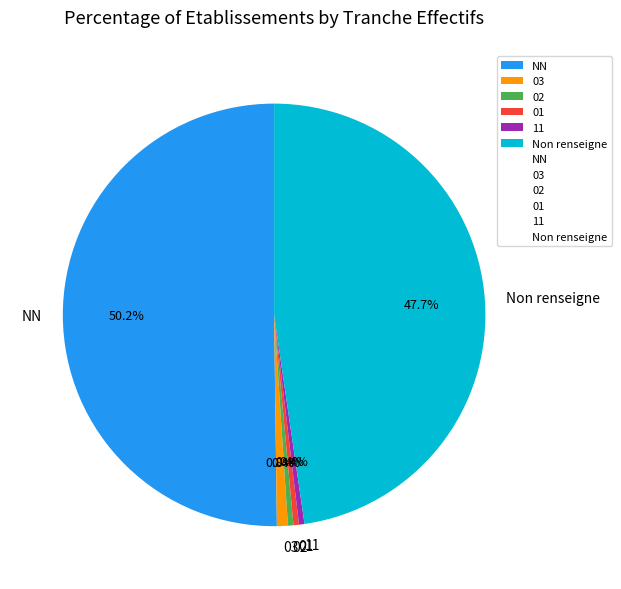

What is the total percentage of 01 and Non renseigne?

48.1%